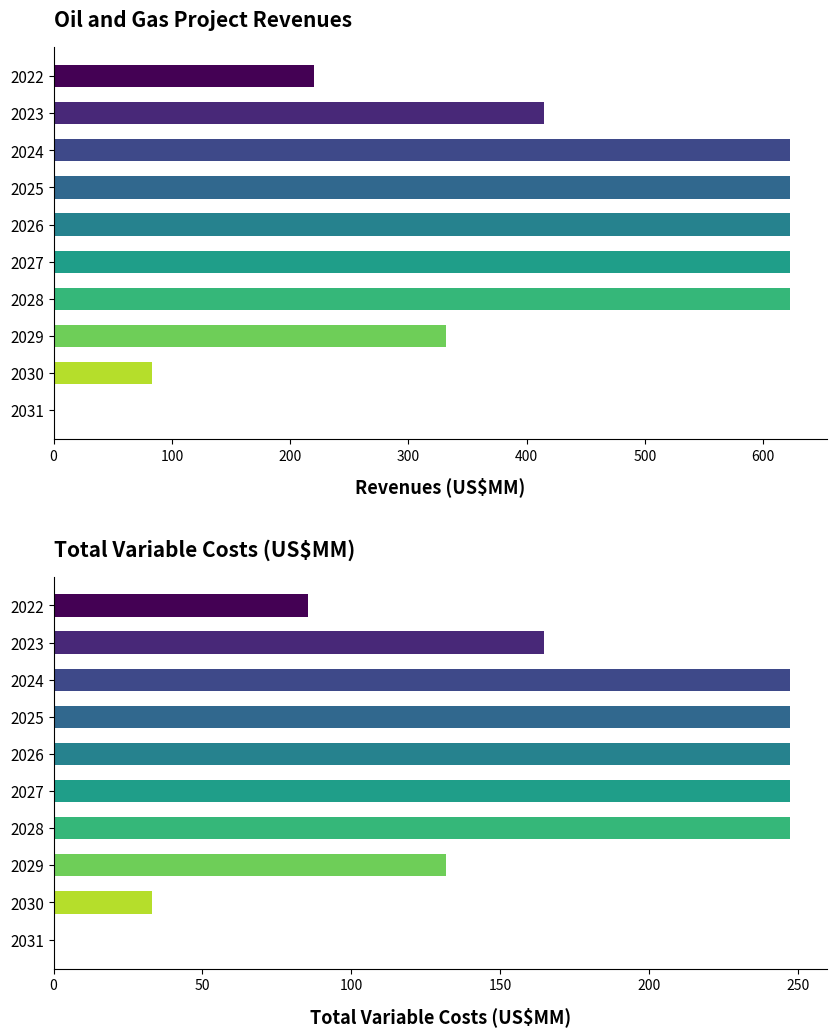

How many distinct data groups are displayed?

2